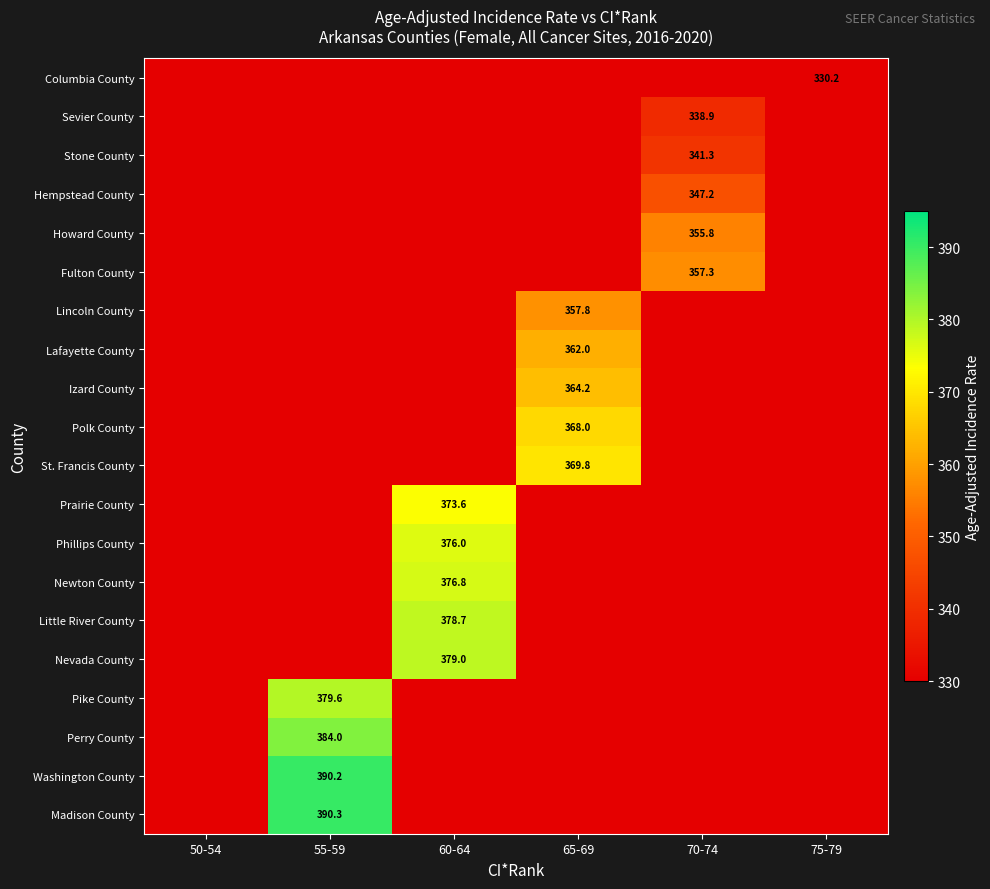

True or false: Madison County has a value of 123.9 at 55-59.

False